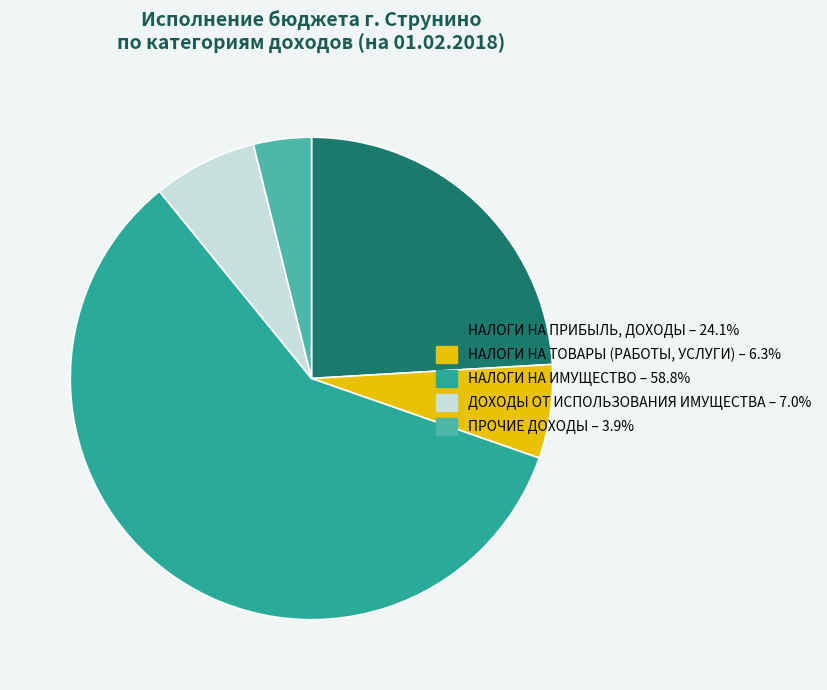

How many slices are in this pie chart?

5